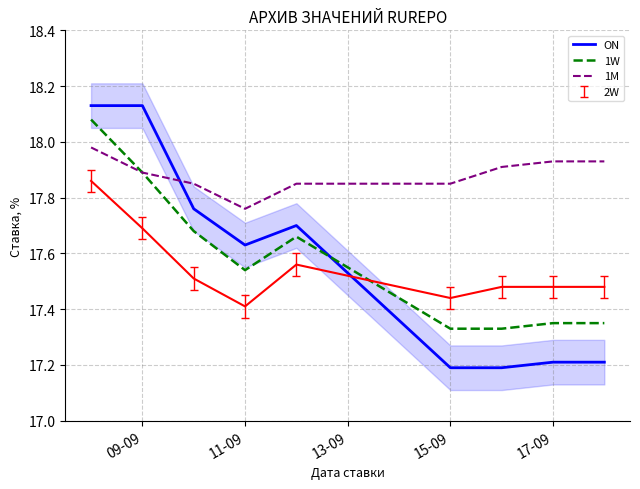

The value of ON at 17-09 is 17.2. True or false?

True